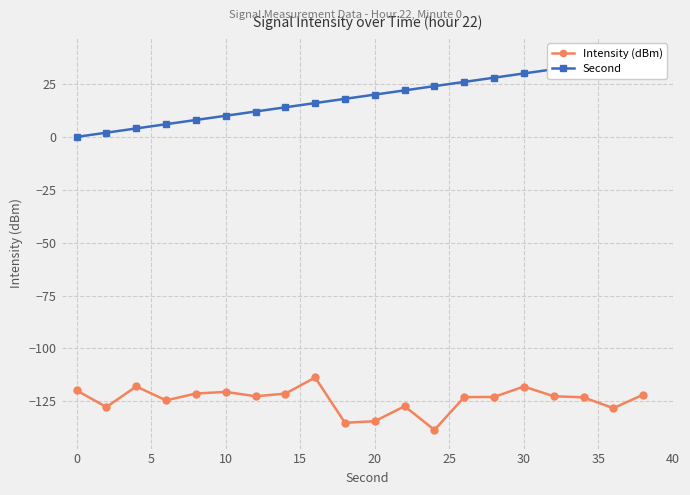

What are all the series names shown in the legend?

Intensity (dBm), Second